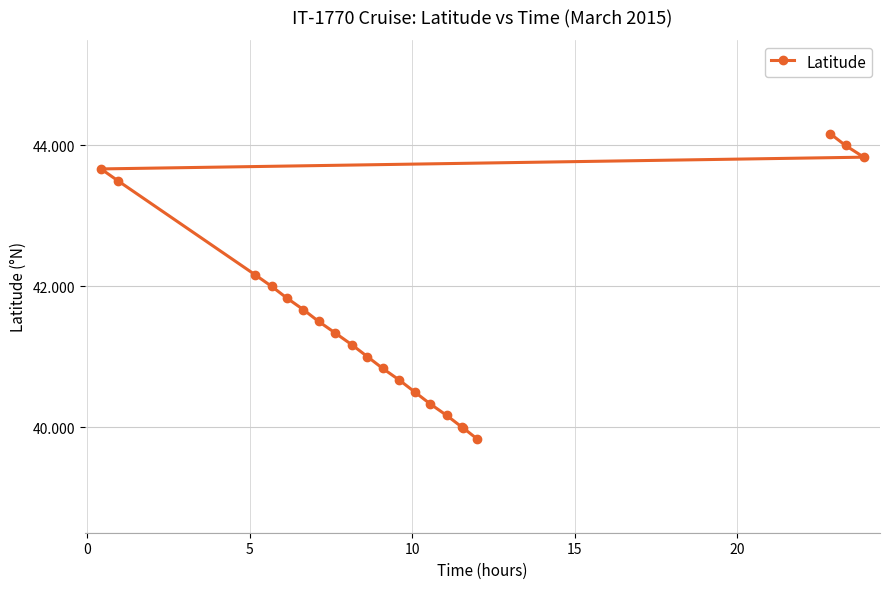

What is the greatest value displayed?

44.2